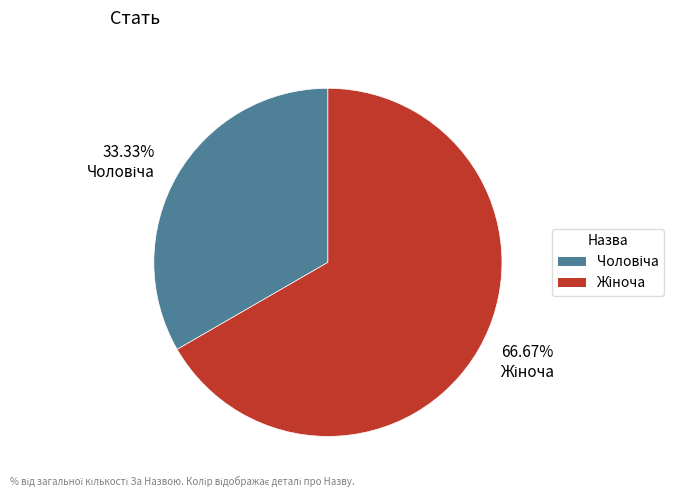

To the nearest percent, what is the average slice percentage?

50%